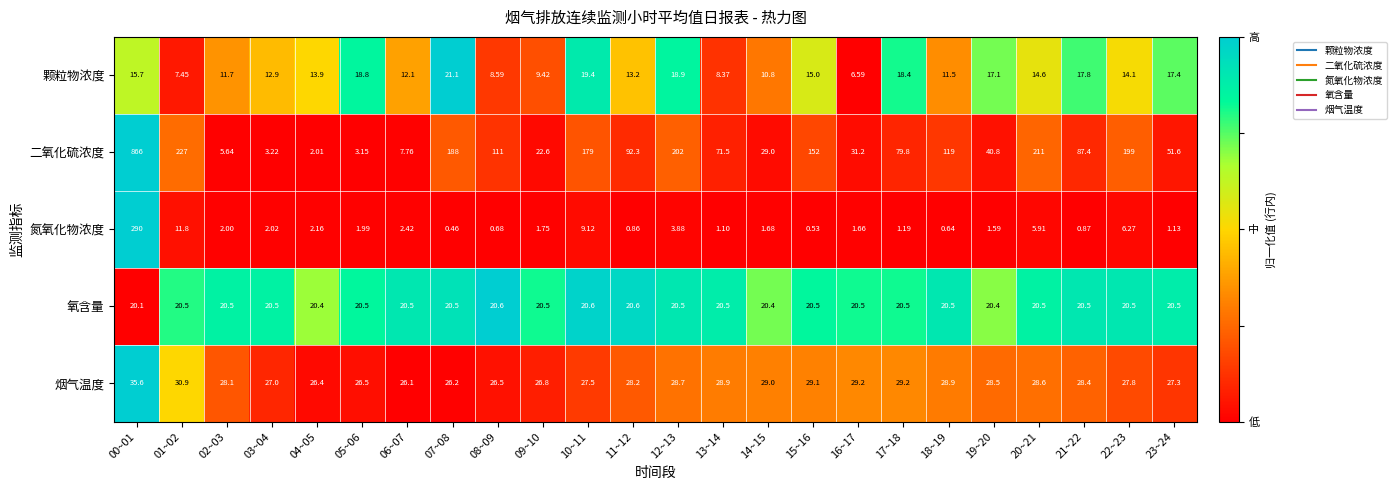

Which series has the largest total across all categories?

二氧化硫浓度